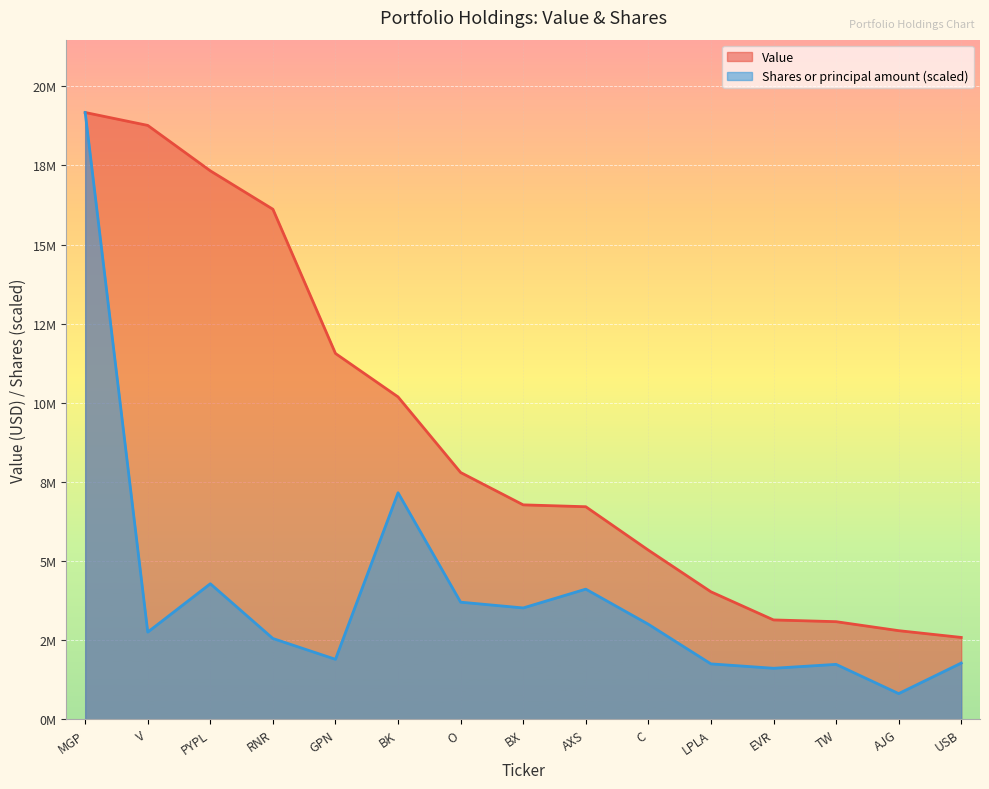

How many lines are shown in the chart?

2